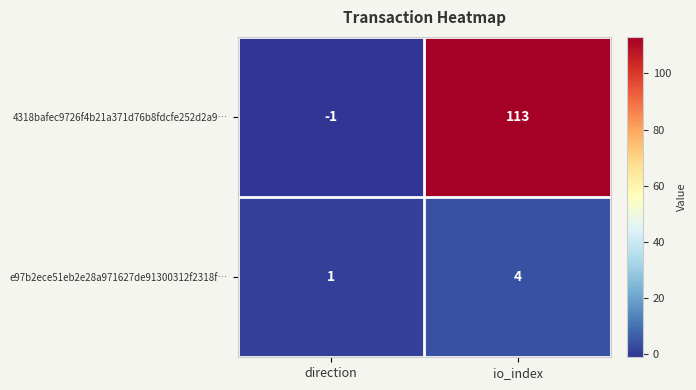

What is the difference between the 4318bafec9726f4b21a371d76b8fdcfe252d2a9… values at io_index and direction?

114